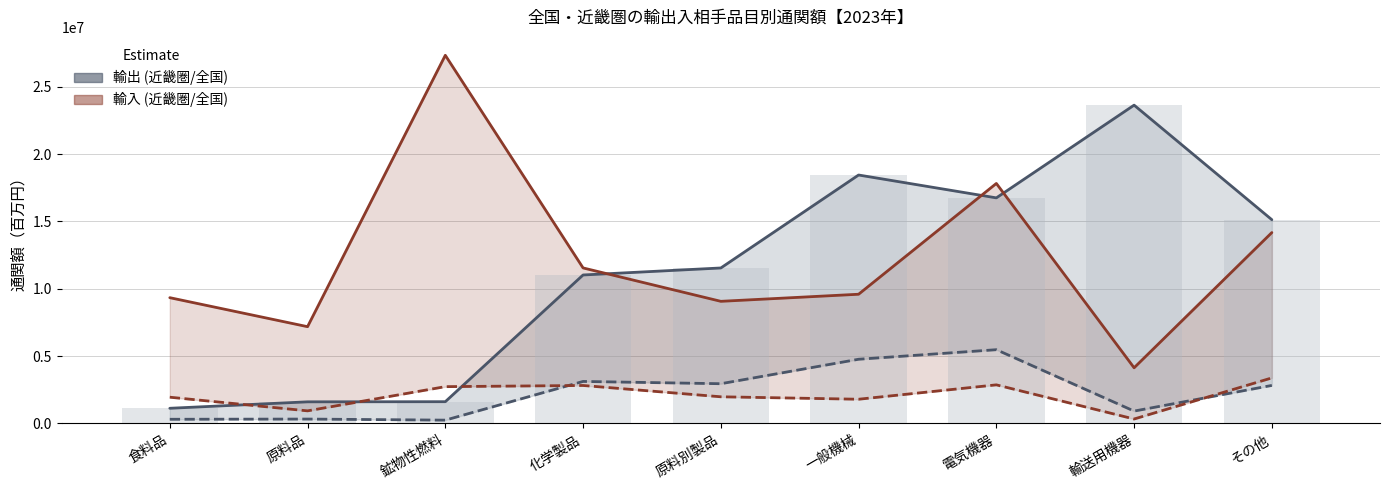

What is the minimum value shown in the chart?

246827